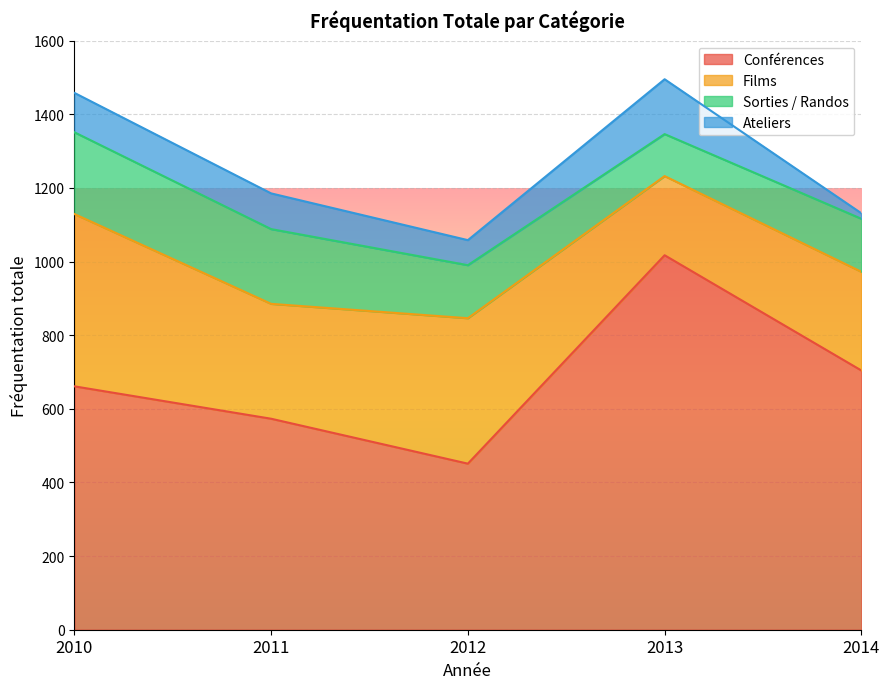

What is the difference between the maximum and minimum values in the Ateliers series?

134